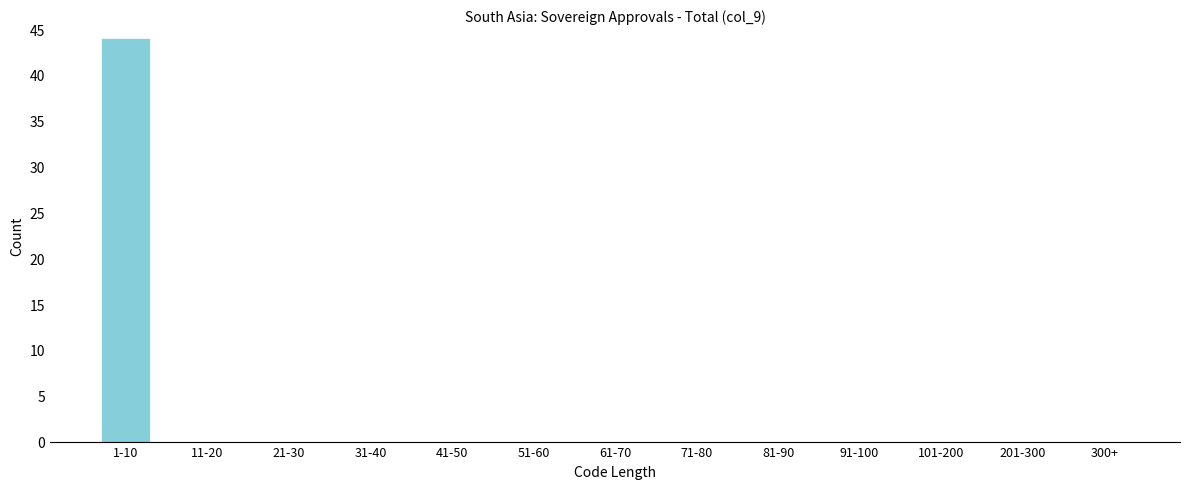

Reading right to left, list all the values displayed in this chart.

300+=0	201-300=0	101-200=0	91-100=0	81-90=0	71-80=0	61-70=0	51-60=0	41-50=0	31-40=0	21-30=0	11-20=0	1-10=44